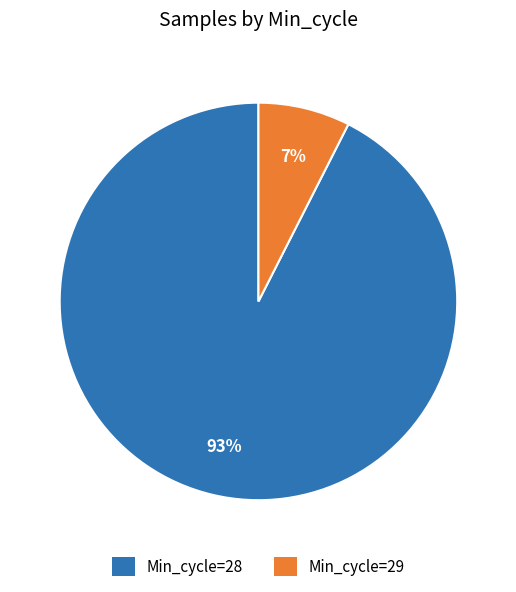

What is the largest slice in the pie chart?

Min_cycle=28